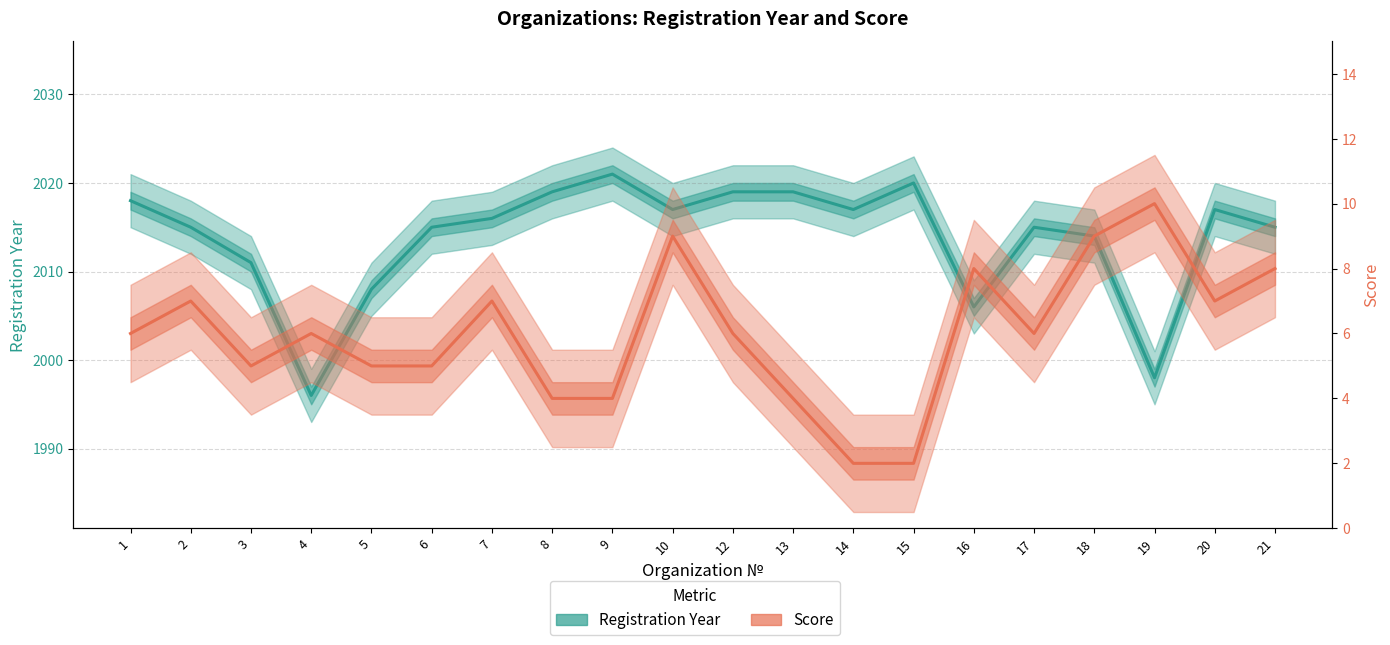

Reading left to right, extract all data points from this chart.

Registration Year: 2018	2015	2011	1996	2008	2015	2016	2019	2021	2017	2019	2019	2017	2020	2006	2015	2014	1998	2017	2015
Score: 6	7	5	6	5	5	7	4	4	9	6	4	2	2	8	6	9	10	7	8